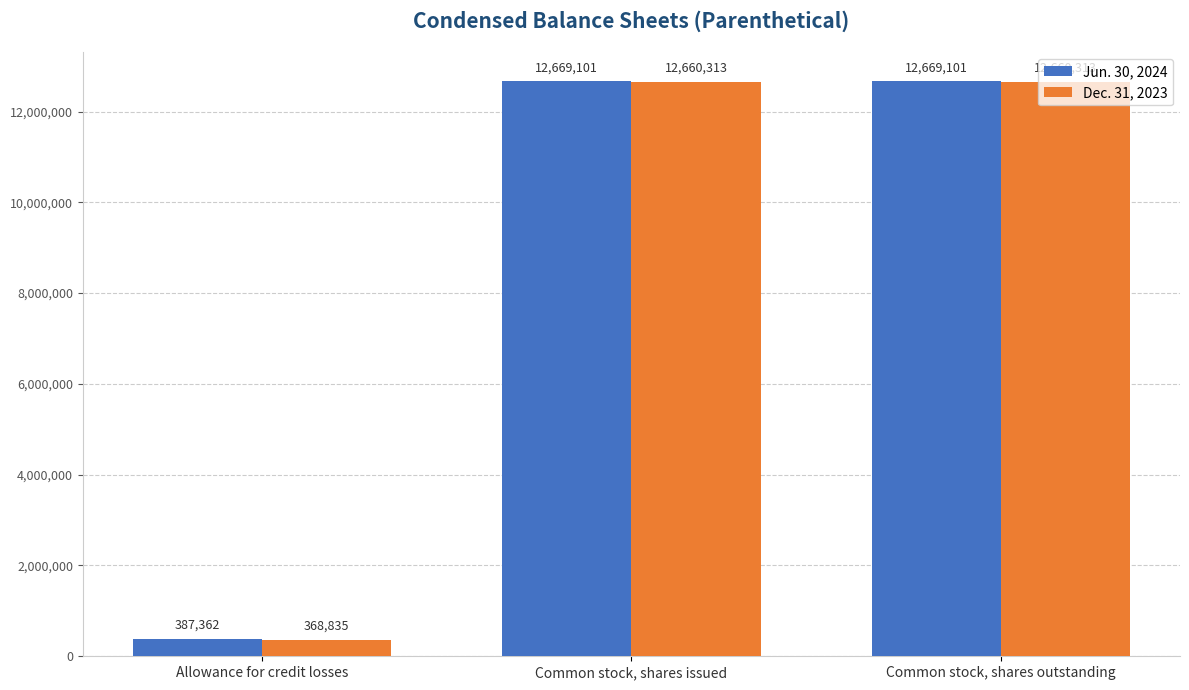

What is the value of the Jun. 30, 2024 bar at the 2nd from the left?

12669101